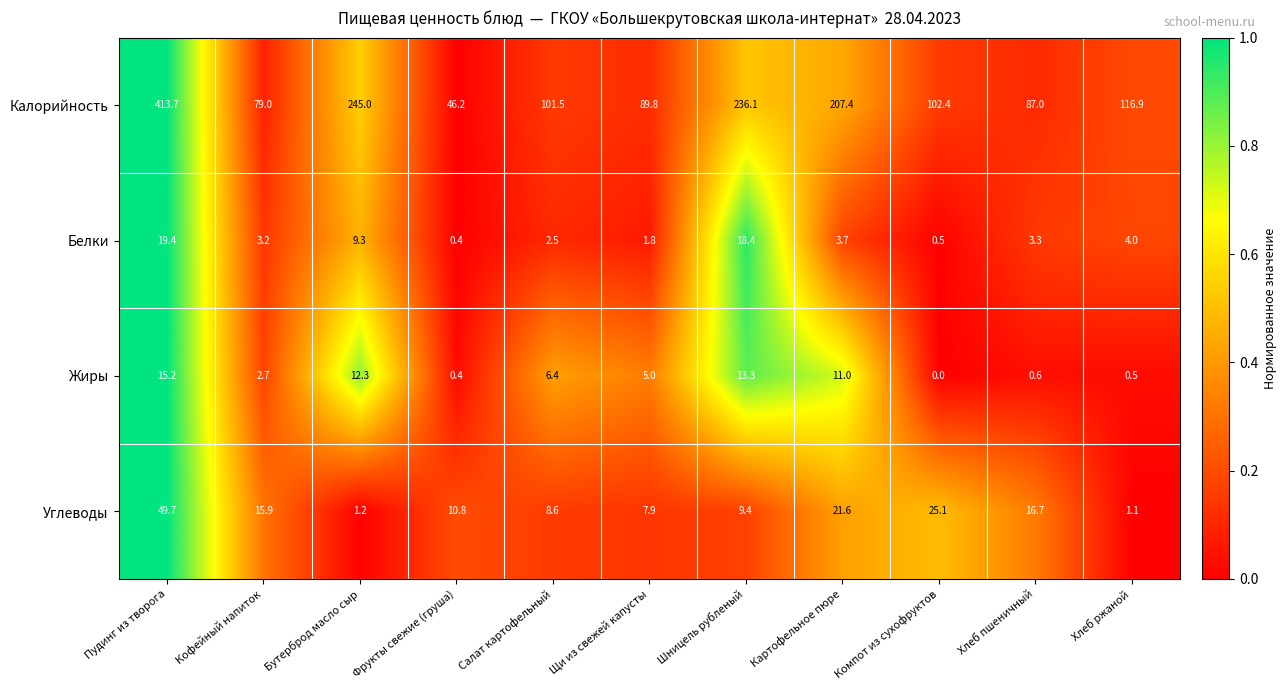

Where does the Калорийность series first go above 102?

Пудинг из творога